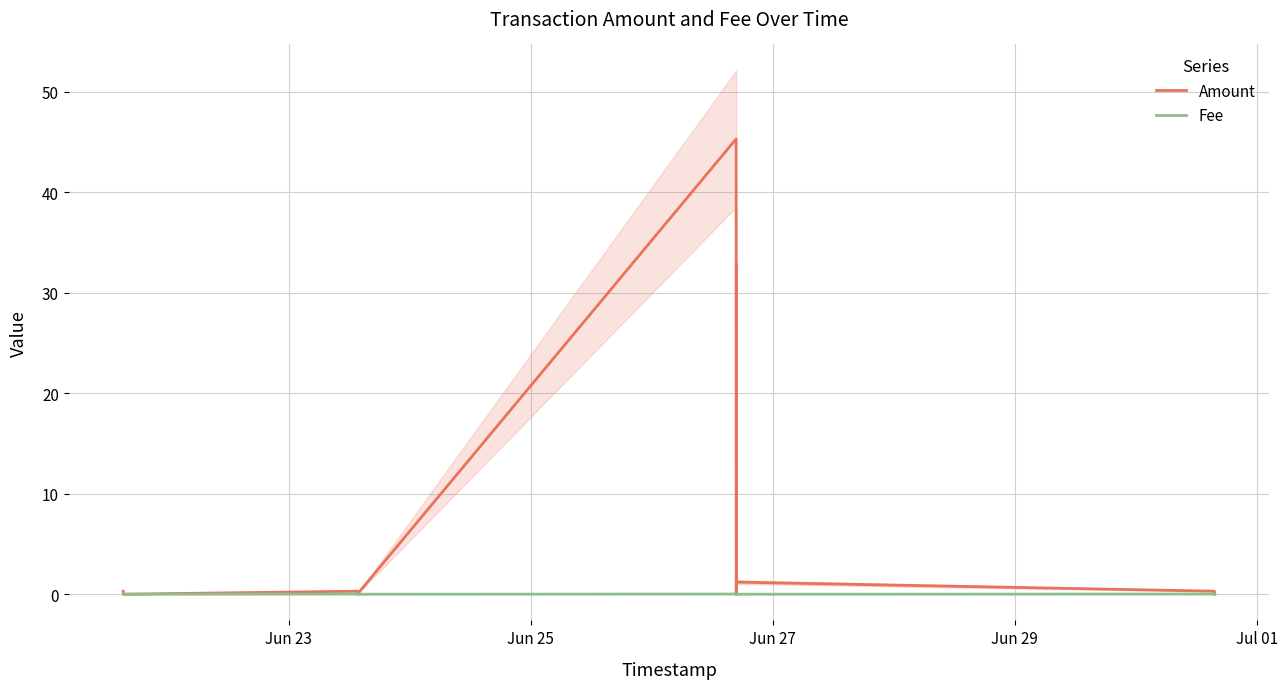

True or false: Fee and Amount cross at least once.

False